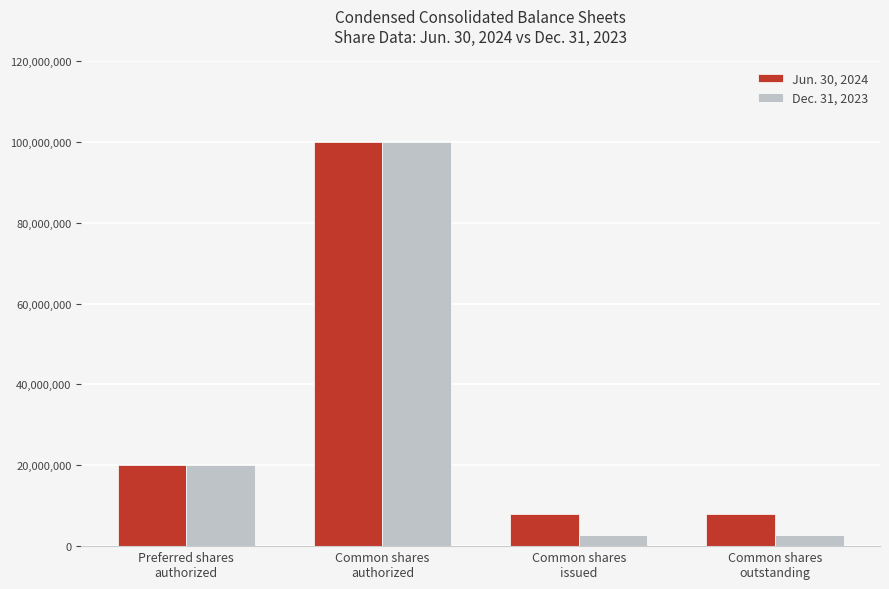

Which series has the largest total across all categories?

Jun. 30, 2024